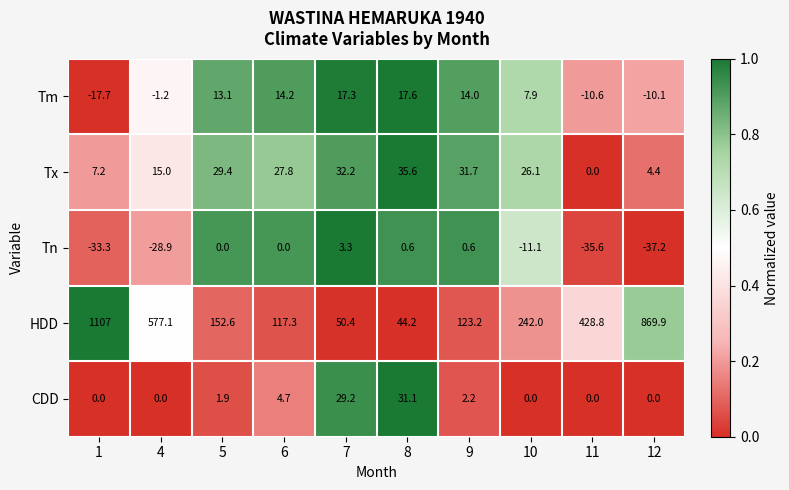

What value does the Tx series have at 7?

32.2